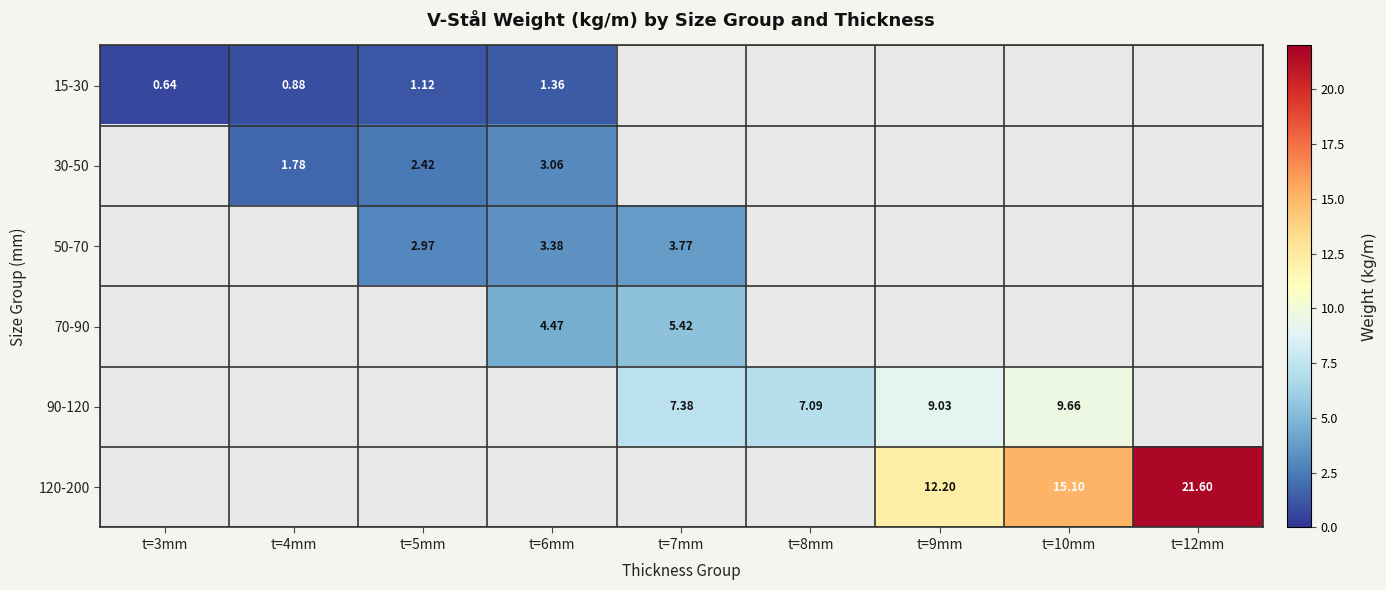

Is the value of 50-70 at t=6mm greater than the value of 90-120 at t=10mm?

No